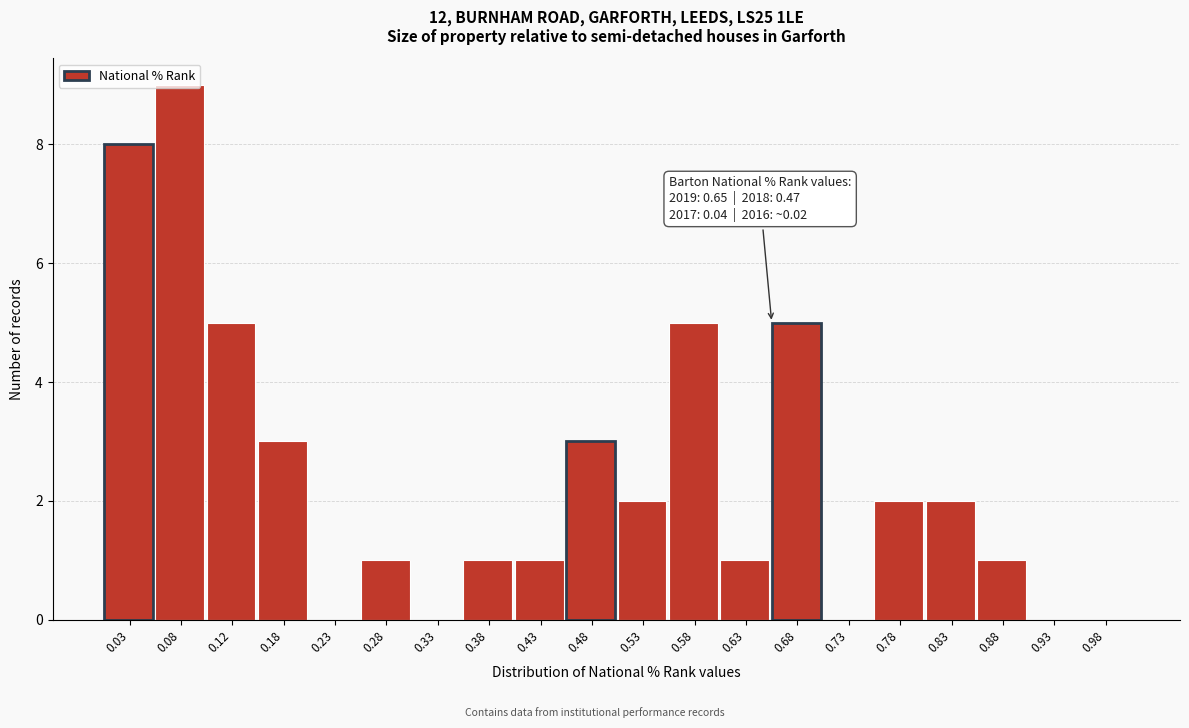

Over which range of the x-axis is the bar tallest?

0.05 to 0.10